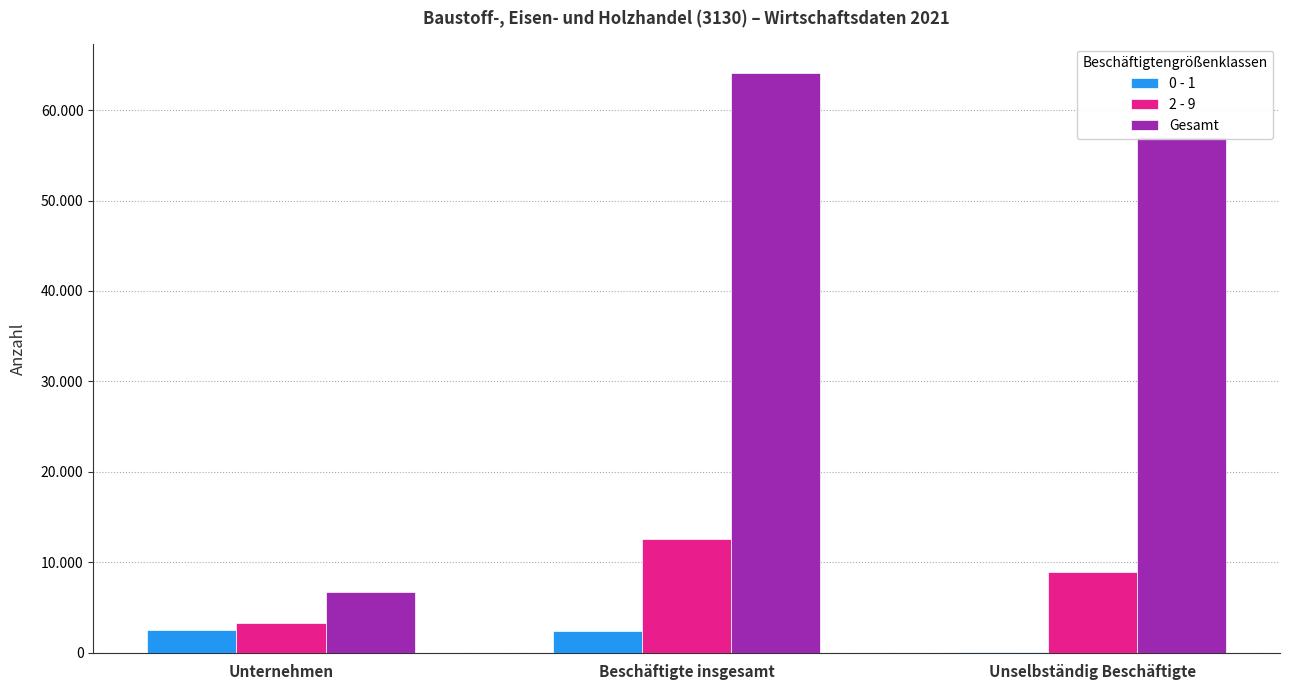

Are the bars horizontal?

No